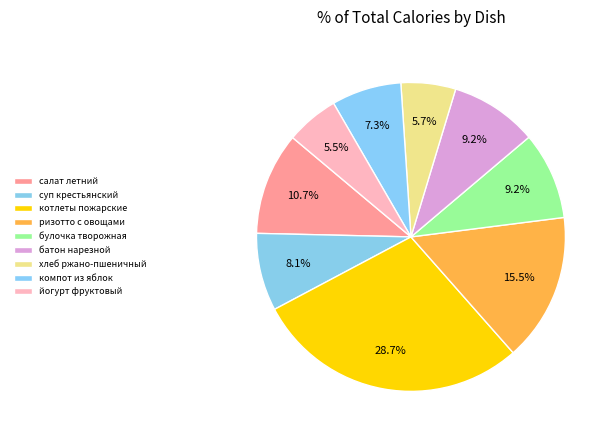

To the nearest percent, what portion does салат летний represent?

11%